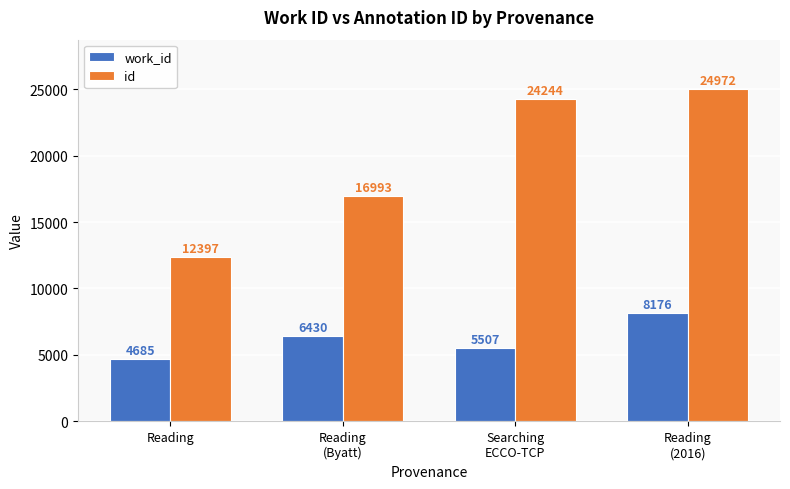

How many categories are shown in the chart?

4